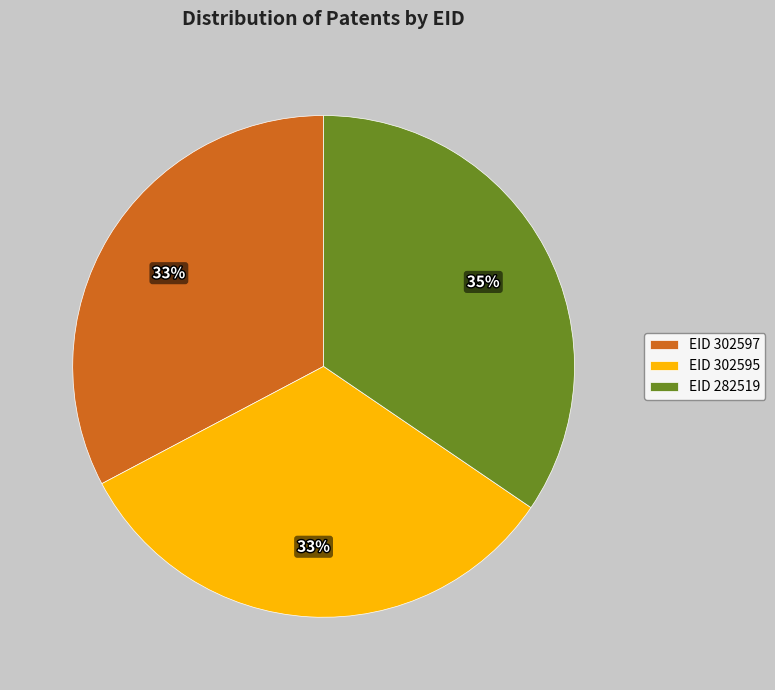

To the nearest percent, what is the combined percentage of EID 302595 and EID 282519?

67%